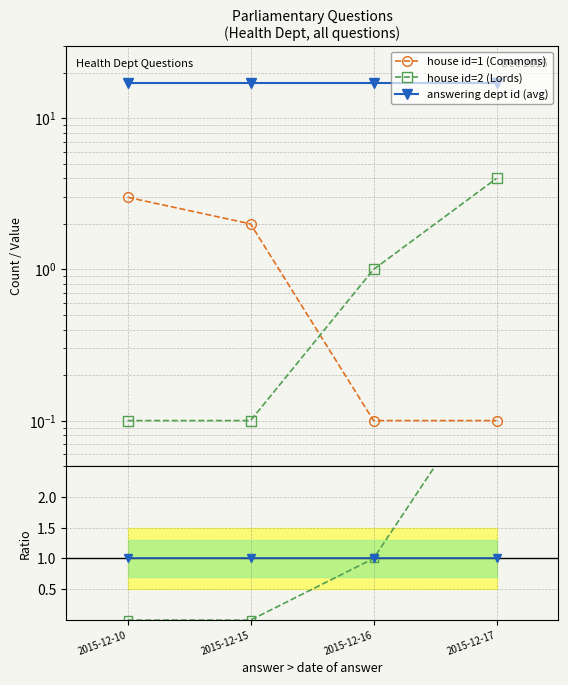

At which category is the sum across all series the highest?

2015-12-17